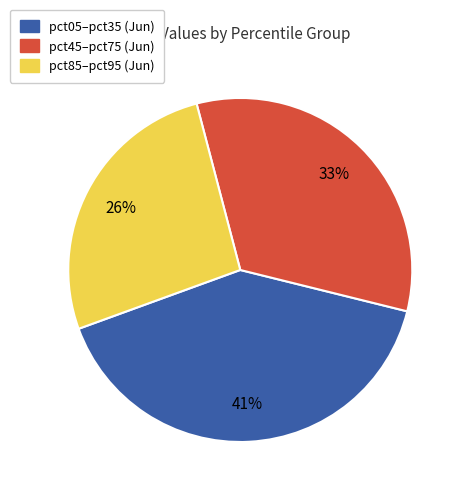

To the nearest percent, what is the average slice percentage?

33%